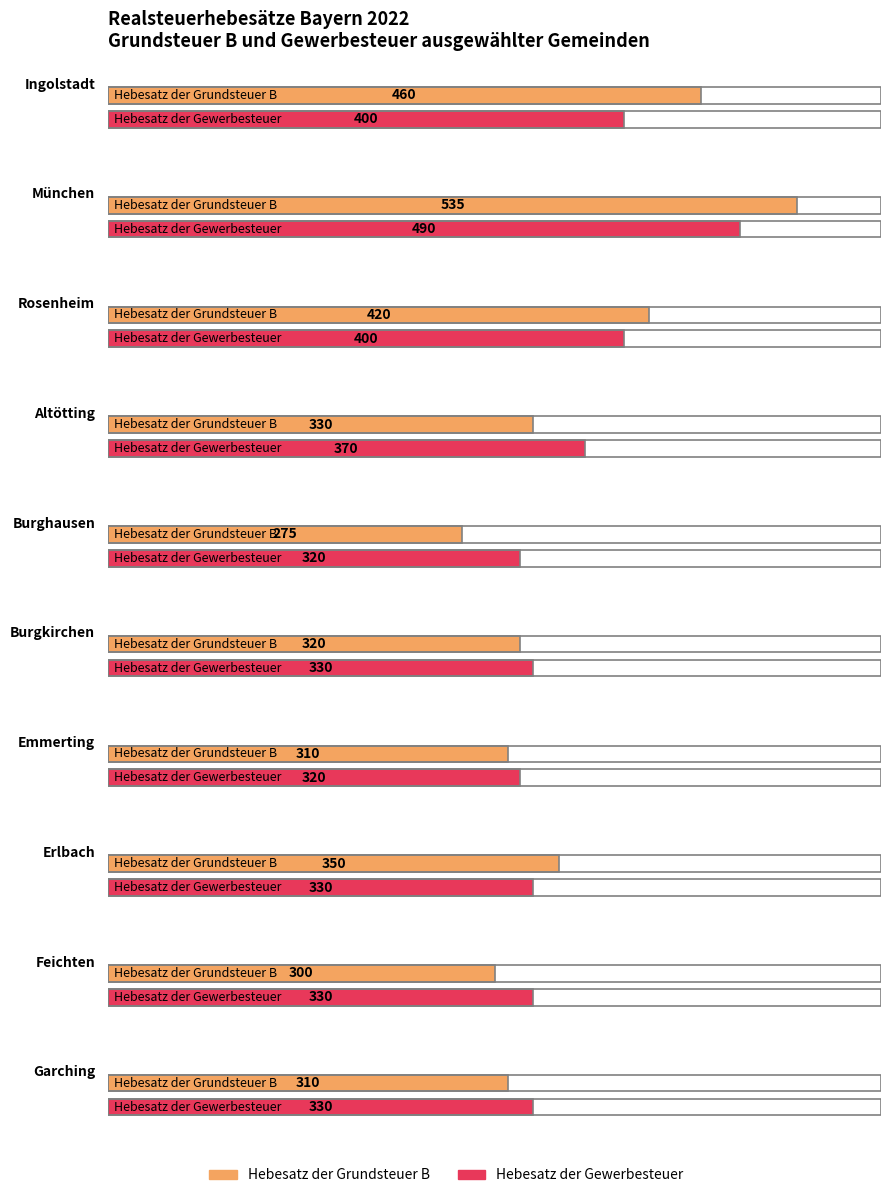

List the series in order of their peak value, highest first.

Hebesatz der Grundsteuer B, Hebesatz der Gewerbesteuer